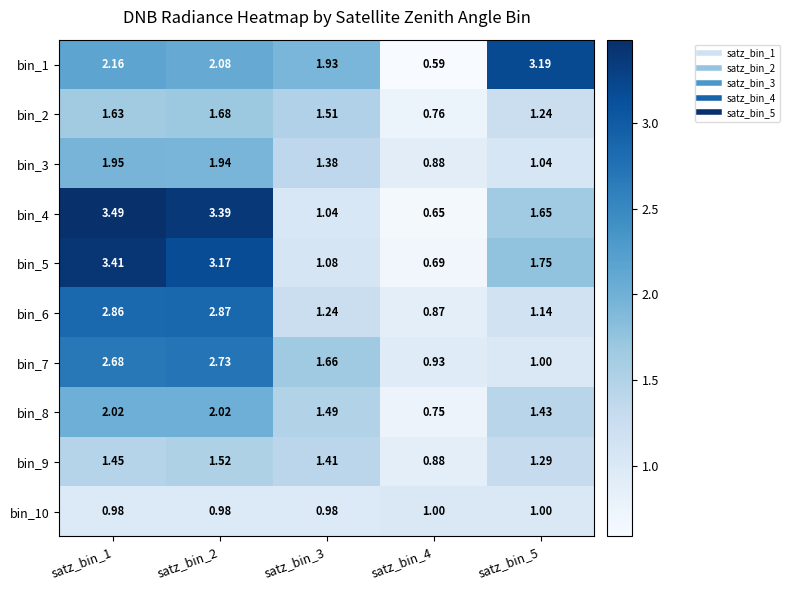

Is the value of bin_8 at satz_bin_5 greater than the value of bin_4 at satz_bin_1?

No